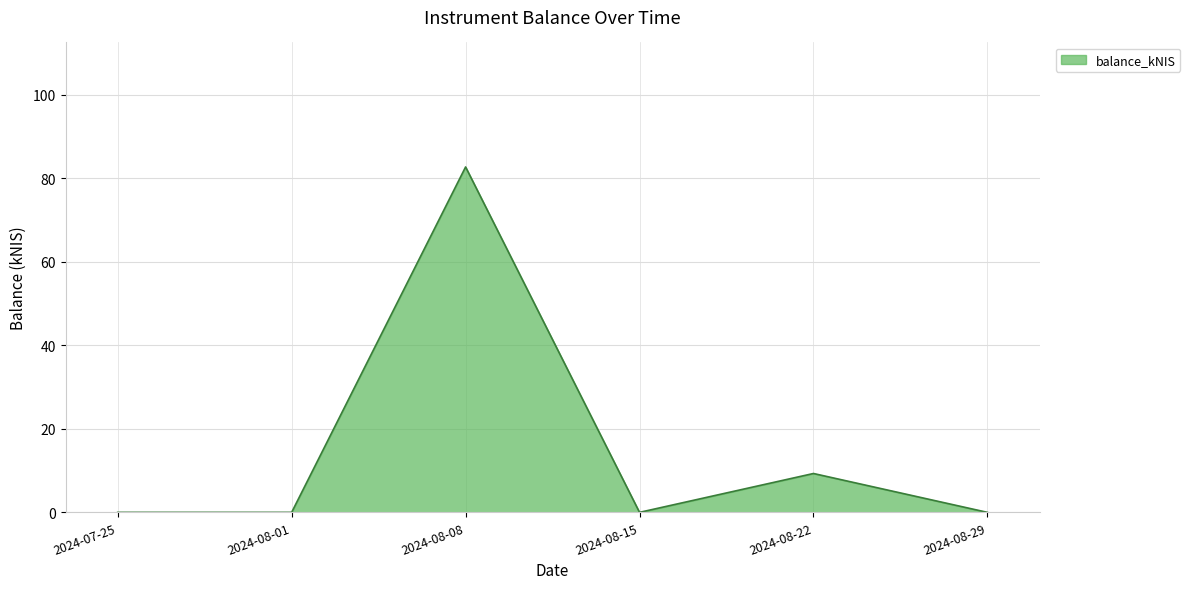

What is the maximum value shown in the chart?

82.7